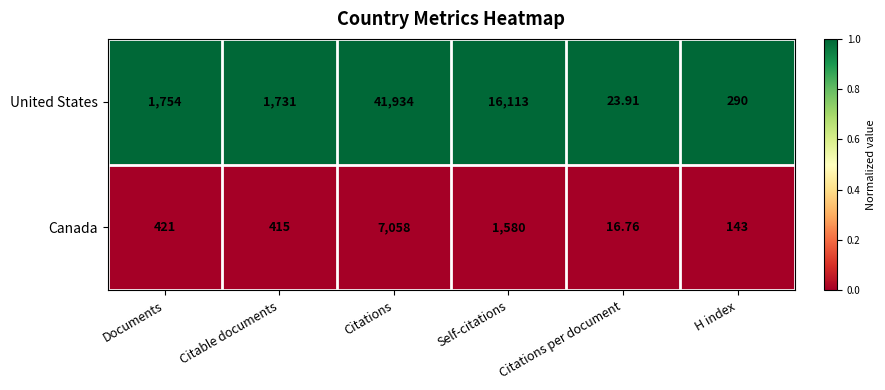

Which series has the largest total across all categories?

United States